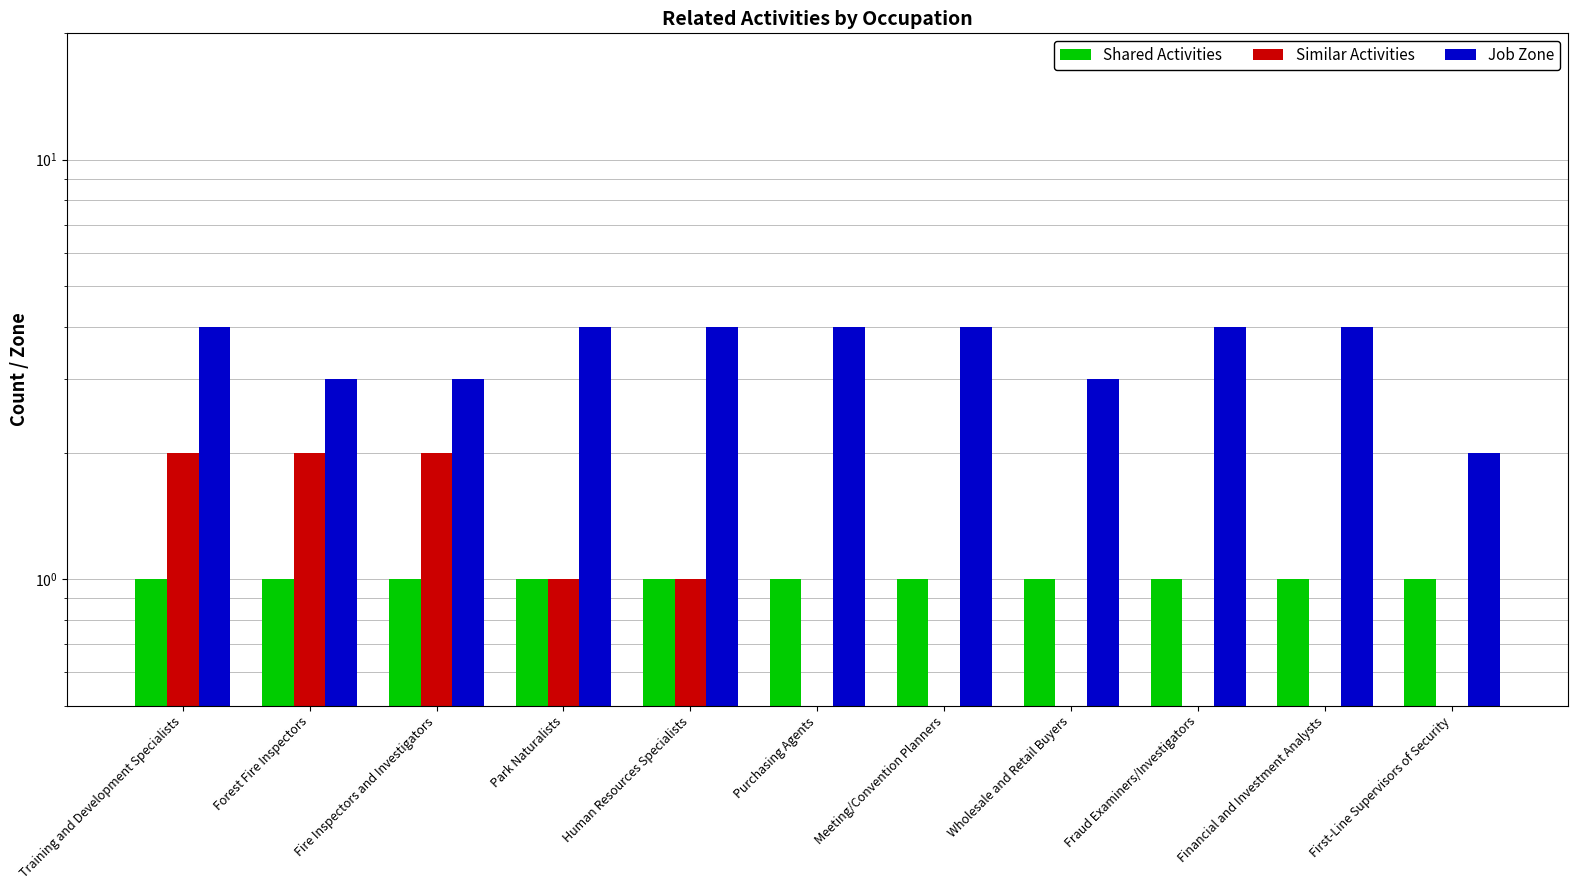

Count the number of data series in this chart.

3